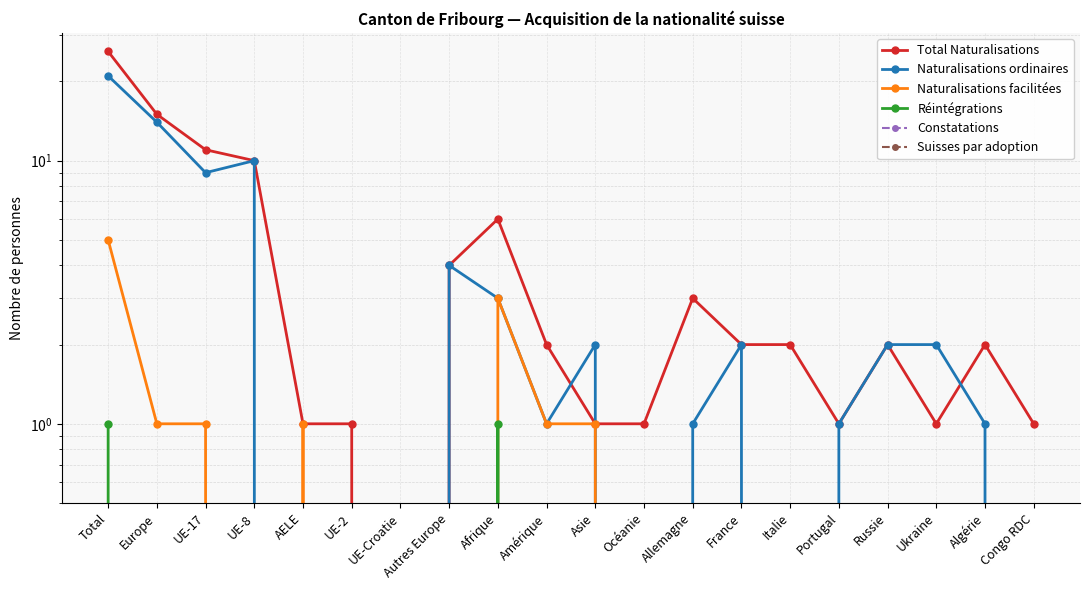

What position from the right is France?

7